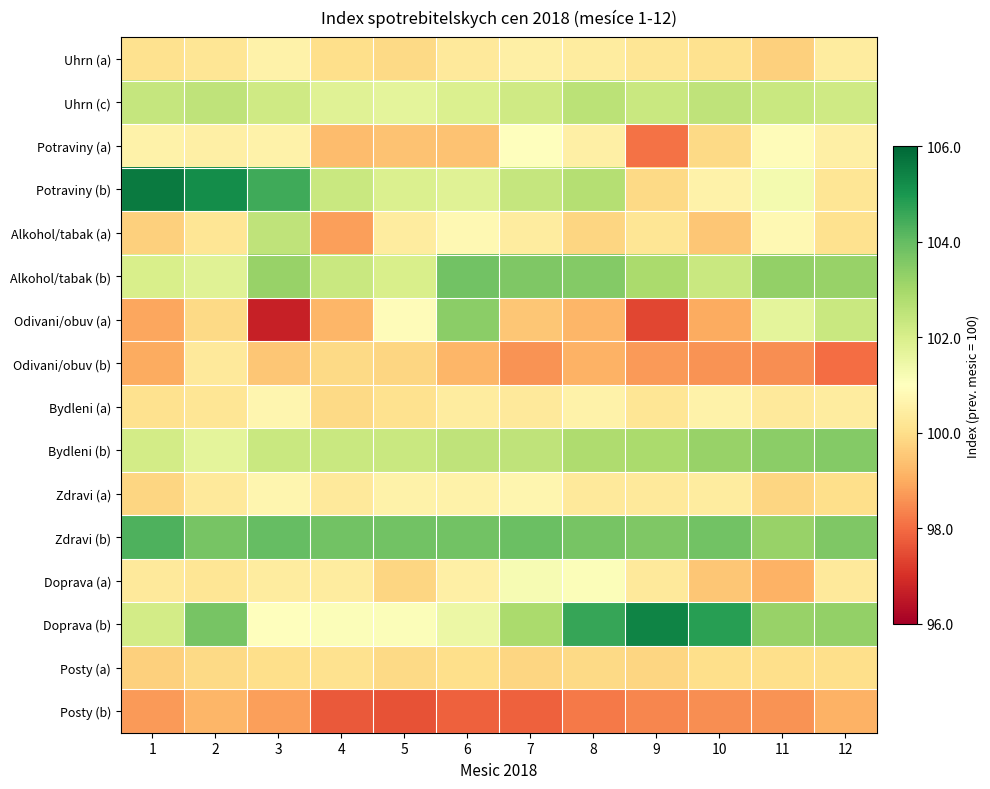

Between 10 and 1, which is larger?

10